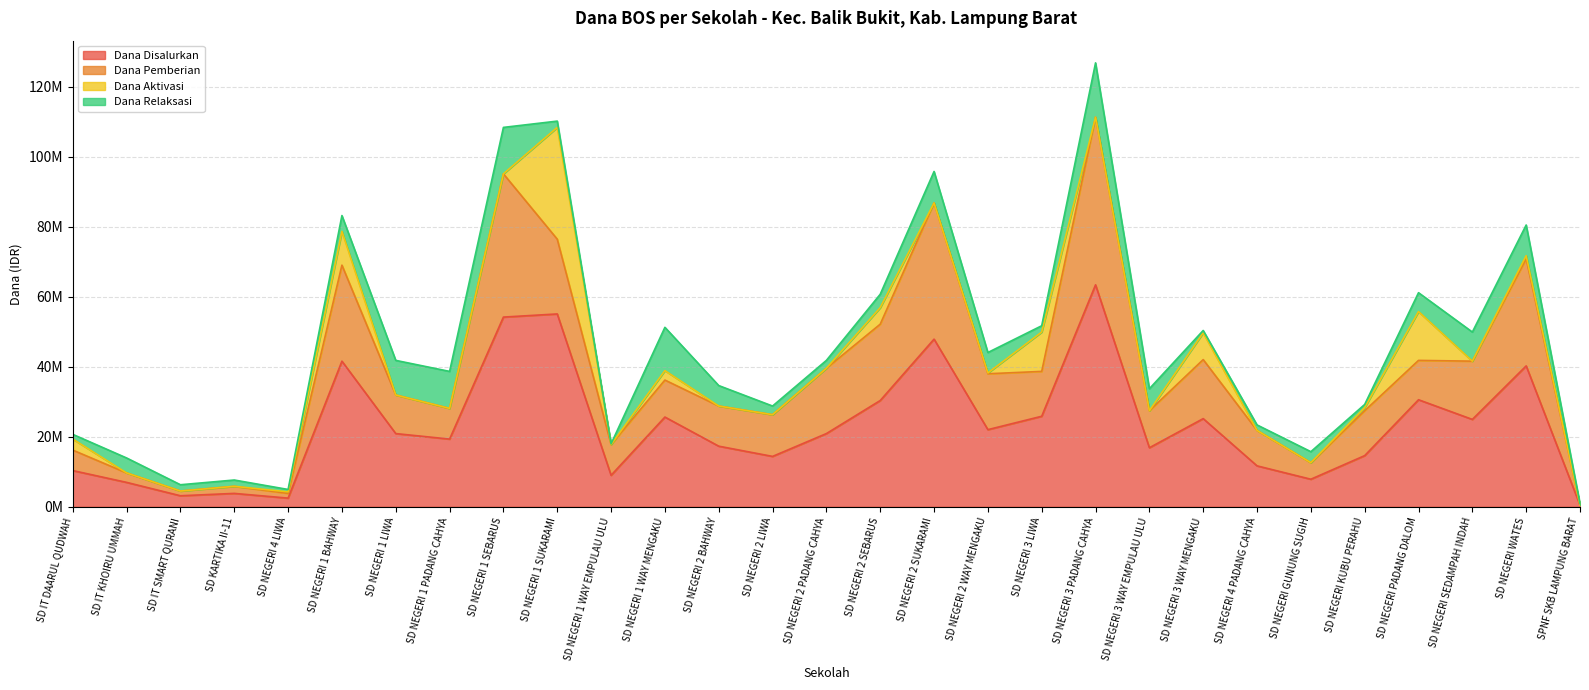

Reading right to left, extract all data points from this chart.

Dana Disalurkan: SPNF SKB LAMPUNG BARAT=450000	SD NEGERI WATES=40275000	SD NEGERI SEDAMPAH INDAH=24975000	SD NEGERI PADANG DALOM=30600000	SD NEGERI KUBU PERAHU=14625000	SD NEGERI GUNUNG SUGIH=7875000	SD NEGERI 4 PADANG CAHYA=11700000	SD NEGERI 3 WAY MENGAKU=25200000	SD NEGERI 3 WAY EMPULAU ULU=16875000	SD NEGERI 3 PADANG CAHYA=63450000	SD NEGERI 3 LIWA=25875000	SD NEGERI 2 WAY MENGAKU=22050000	SD NEGERI 2 SUKARAMI=47925000	SD NEGERI 2 SEBARUS=30375000	SD NEGERI 2 PADANG CAHYA=20925000	SD NEGERI 2 LIWA=14400000	SD NEGERI 2 BAHWAY=17325000	SD NEGERI 1 WAY MENGAKU=25650000	SD NEGERI 1 WAY EMPULAU ULU=9000000	SD NEGERI 1 SUKARAMI=55125000	SD NEGERI 1 SEBARUS=54225000	SD NEGERI 1 PADANG CAHYA=19350000	SD NEGERI 1 LIWA=20925000	SD NEGERI 1 BAHWAY=41625000	SD NEGERI 4 LIWA=2475000	SD KARTIKA II-11=3825000	SD IT SMART QURANI=3150000	SD IT KHOIRU UMMAH=6975000	SD IT DAARUL QUDWAH=10350000
Dana Pemberian: SPNF SKB LAMPUNG BARAT=0	SD NEGERI WATES=30600000	SD NEGERI SEDAMPAH INDAH=16650000	SD NEGERI PADANG DALOM=11250000	SD NEGERI KUBU PERAHU=12825000	SD NEGERI GUNUNG SUGIH=4725000	SD NEGERI 4 PADANG CAHYA=10125000	SD NEGERI 3 WAY MENGAKU=16875000	SD NEGERI 3 WAY EMPULAU ULU=10575000	SD NEGERI 3 PADANG CAHYA=47925000	SD NEGERI 3 LIWA=12825000	SD NEGERI 2 WAY MENGAKU=15975000	SD NEGERI 2 SUKARAMI=38925000	SD NEGERI 2 SEBARUS=21825000	SD NEGERI 2 PADANG CAHYA=18675000	SD NEGERI 2 LIWA=11925000	SD NEGERI 2 BAHWAY=11475000	SD NEGERI 1 WAY MENGAKU=10575000	SD NEGERI 1 WAY EMPULAU ULU=8775000	SD NEGERI 1 SUKARAMI=21375000	SD NEGERI 1 SEBARUS=40950000	SD NEGERI 1 PADANG CAHYA=8775000	SD NEGERI 1 LIWA=11025000	SD NEGERI 1 BAHWAY=27450000	SD NEGERI 4 LIWA=1350000	SD KARTIKA II-11=2025000	SD IT SMART QURANI=1350000	SD IT KHOIRU UMMAH=2700000	SD IT DAARUL QUDWAH=5850000
Dana Aktivasi: SPNF SKB LAMPUNG BARAT=0	SD NEGERI WATES=900000	SD NEGERI SEDAMPAH INDAH=0	SD NEGERI PADANG DALOM=13950000	SD NEGERI KUBU PERAHU=900000	SD NEGERI GUNUNG SUGIH=0	SD NEGERI 4 PADANG CAHYA=0	SD NEGERI 3 WAY MENGAKU=7650000	SD NEGERI 3 WAY EMPULAU ULU=0	SD NEGERI 3 PADANG CAHYA=0	SD NEGERI 3 LIWA=11250000	SD NEGERI 2 WAY MENGAKU=225000	SD NEGERI 2 SUKARAMI=0	SD NEGERI 2 SEBARUS=4725000	SD NEGERI 2 PADANG CAHYA=0	SD NEGERI 2 LIWA=0	SD NEGERI 2 BAHWAY=0	SD NEGERI 1 WAY MENGAKU=2700000	SD NEGERI 1 WAY EMPULAU ULU=0	SD NEGERI 1 SUKARAMI=31950000	SD NEGERI 1 SEBARUS=0	SD NEGERI 1 PADANG CAHYA=0	SD NEGERI 1 LIWA=0	SD NEGERI 1 BAHWAY=9675000	SD NEGERI 4 LIWA=450000	SD KARTIKA II-11=0	SD IT SMART QURANI=0	SD IT KHOIRU UMMAH=0	SD IT DAARUL QUDWAH=3150000
Dana Relaksasi: SPNF SKB LAMPUNG BARAT=450000	SD NEGERI WATES=8775000	SD NEGERI SEDAMPAH INDAH=8325000	SD NEGERI PADANG DALOM=5400000	SD NEGERI KUBU PERAHU=900000	SD NEGERI GUNUNG SUGIH=3150000	SD NEGERI 4 PADANG CAHYA=1575000	SD NEGERI 3 WAY MENGAKU=675000	SD NEGERI 3 WAY EMPULAU ULU=6300000	SD NEGERI 3 PADANG CAHYA=15525000	SD NEGERI 3 LIWA=1800000	SD NEGERI 2 WAY MENGAKU=5850000	SD NEGERI 2 SUKARAMI=9000000	SD NEGERI 2 SEBARUS=3825000	SD NEGERI 2 PADANG CAHYA=2250000	SD NEGERI 2 LIWA=2475000	SD NEGERI 2 BAHWAY=5850000	SD NEGERI 1 WAY MENGAKU=12375000	SD NEGERI 1 WAY EMPULAU ULU=225000	SD NEGERI 1 SUKARAMI=1800000	SD NEGERI 1 SEBARUS=13275000	SD NEGERI 1 PADANG CAHYA=10575000	SD NEGERI 1 LIWA=9900000	SD NEGERI 1 BAHWAY=4500000	SD NEGERI 4 LIWA=675000	SD KARTIKA II-11=1800000	SD IT SMART QURANI=1800000	SD IT KHOIRU UMMAH=4275000	SD IT DAARUL QUDWAH=1350000